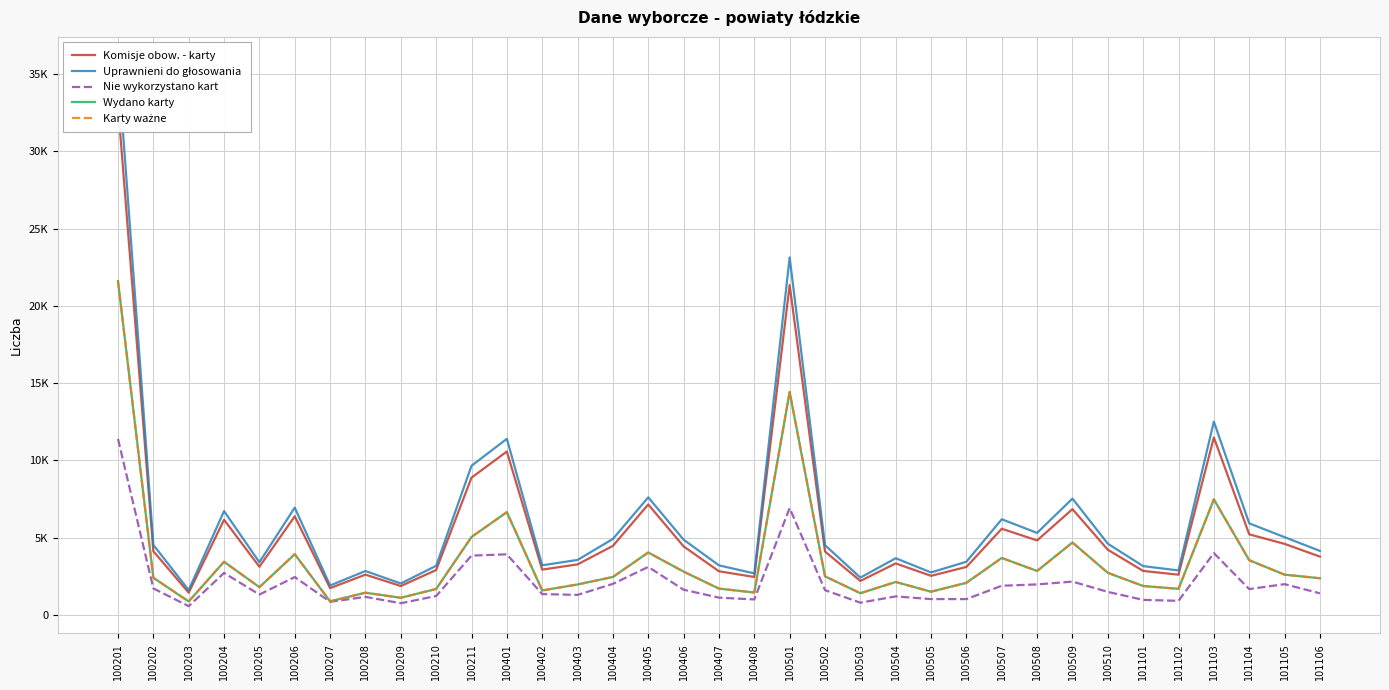

Reading left to right, what are all the values shown in this chart?

Komisje obow. - karty: 100201=33006	100202=4125	100203=1442	100204=6162	100205=3119	100206=6385	100207=1736	100208=2610	100209=1871	100210=2908	100211=8886	100401=10578	100402=2935	100403=3273	100404=4470	100405=7153	100406=4438	100407=2827	100408=2458	100501=21353	100502=4106	100503=2201	100504=3336	100505=2532	100506=3108	100507=5580	100508=4824	100509=6848	100510=4222	101101=2850	101102=2606	101103=11488	101104=5219	101105=4601	101106=3777
Uprawnieni do głosowania: 100201=35659	100202=4537	100203=1610	100204=6723	100205=3410	100206=6946	100207=1907	100208=2844	100209=2038	100210=3182	100211=9654	100401=11398	100402=3216	100403=3560	100404=4922	100405=7612	100406=4874	100407=3211	100408=2689	100501=23140	100502=4518	100503=2417	100504=3671	100505=2753	100506=3444	100507=6193	100508=5311	100509=7532	100510=4612	101101=3162	101102=2881	101103=12513	101104=5929	101105=5036	101106=4147
Nie wykorzystano kart: 100201=11395	100202=1718	100203=569	100204=2719	100205=1320	100206=2452	100207=853	100208=1170	100209=759	100210=1226	100211=3840	100401=3925	100402=1350	100403=1299	100404=2012	100405=3110	100406=1633	100407=1121	100408=1005	100501=6917	100502=1605	100503=795	100504=1201	100505=1027	100506=1026	100507=1890	100508=1977	100509=2159	100510=1494	101101=976	101102=914	101103=4005	101104=1675	101105=1993	101106=1401
Wydano karty: 100201=21610	100202=2407	100203=873	100204=3443	100205=1799	100206=3933	100207=883	100208=1440	100209=1112	100210=1682	100211=5046	100401=6653	100402=1585	100403=1974	100404=2458	100405=4043	100406=2805	100407=1706	100408=1453	100501=14432	100502=2501	100503=1406	100504=2135	100505=1505	100506=2082	100507=3689	100508=2847	100509=4689	100510=2728	101101=1874	101102=1692	101103=7483	101104=3544	101105=2608	101106=2376
Karty ważne: 100201=21606	100202=2405	100203=873	100204=3443	100205=1798	100206=3933	100207=883	100208=1440	100209=1112	100210=1682	100211=5046	100401=6653	100402=1585	100403=1974	100404=2458	100405=4043	100406=2805	100407=1705	100408=1451	100501=14435	100502=2501	100503=1406	100504=2135	100505=1505	100506=2080	100507=3689	100508=2846	100509=4688	100510=2728	101101=1874	101102=1692	101103=7480	101104=3543	101105=2608	101106=2376